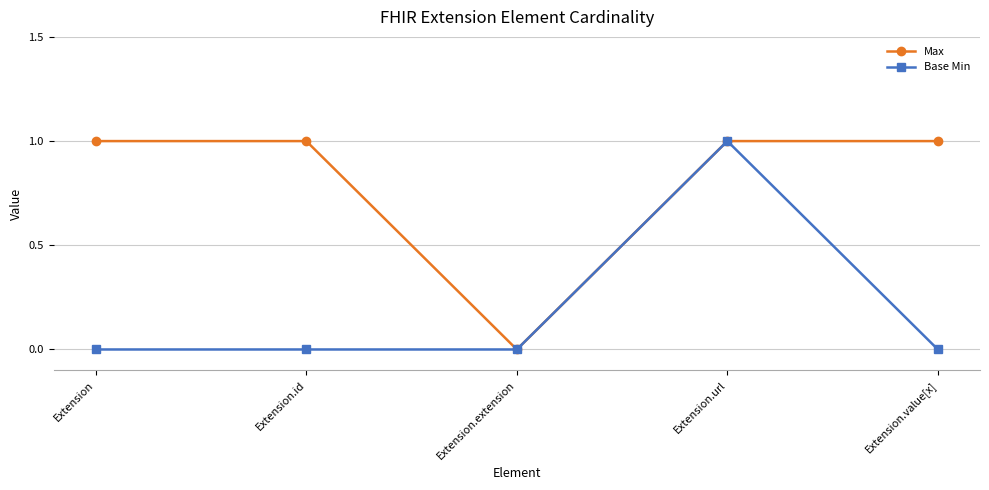

In Base Min, how many points are higher than both neighbors (excluding endpoints)?

1